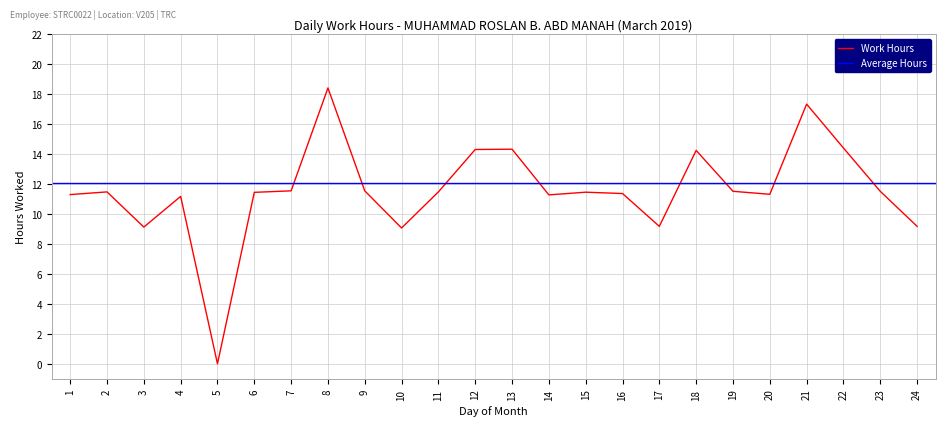

Rank the categories by value from lowest to highest.

5, 10, 3, 17, 24, 4, 14, 1, 20, 16, 6, 15, 2, 11, 19, 23, 7, 9, 18, 12, 13, 22, 21, 8